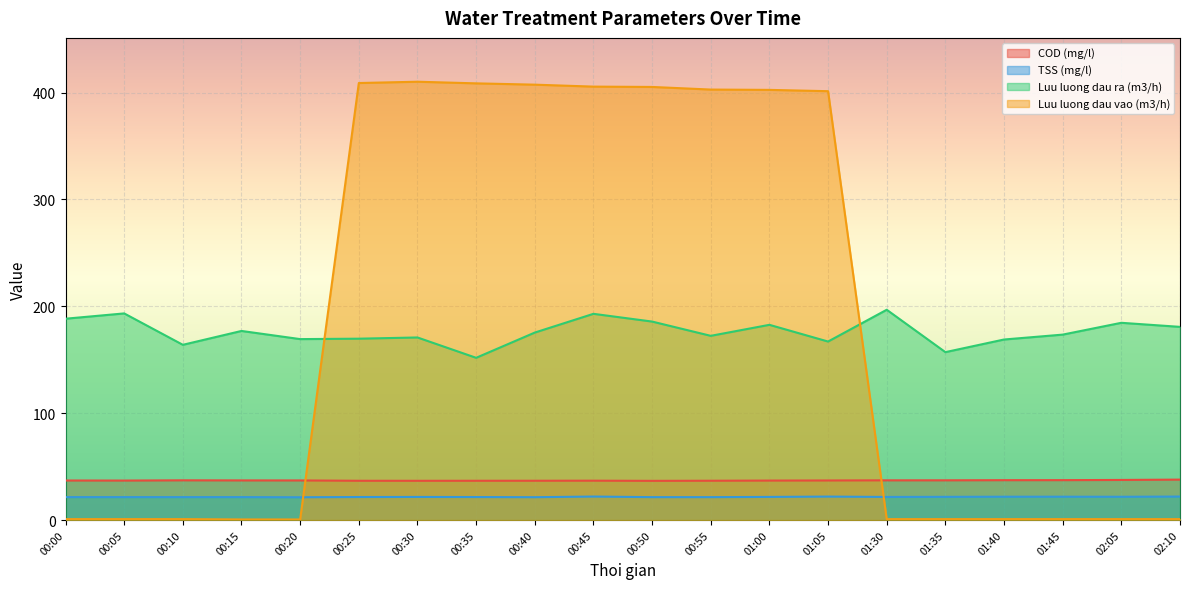

How many values in the COD (mg/l) series are below 37?

10